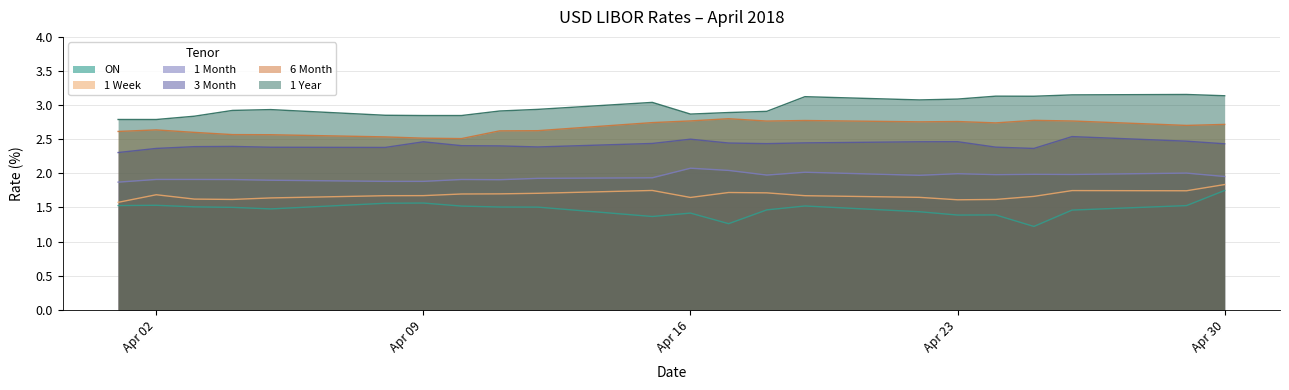

Count the ON values in the range 1 to 2.

22